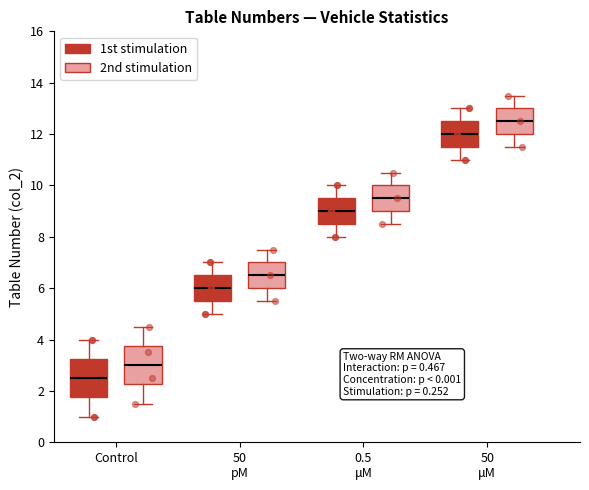

Reading left to right, transcribe this box plot: for each box, give where its median line is, the range the box spans, and where its two whiskers end, as read against the y-axis. The values are not printed on the chart, so give them approximately, as read against the axis.

Control (1st stimulation): median 2.6, box 1.8 to 3.2, whiskers 1.0 to 4.0
Control (2nd stimulation): median 3.0, box 2.2 to 3.8, whiskers 1.6 to 4.6
50 pM (1st stimulation): median 6.0, box 5.6 to 6.6, whiskers 5.0 to 7.0
50 pM (2nd stimulation): median 6.6, box 6.0 to 7.0, whiskers 5.6 to 7.6
0.5 μM (1st stimulation): median 9.0, box 8.6 to 9.6, whiskers 8.0 to 10.0
0.5 μM (2nd stimulation): median 9.6, box 9.0 to 10.0, whiskers 8.6 to 10.6
50 μM (1st stimulation): median 12.0, box 11.6 to 12.6, whiskers 11.0 to 13.0
50 μM (2nd stimulation): median 12.6, box 12.0 to 13.0, whiskers 11.6 to 13.6